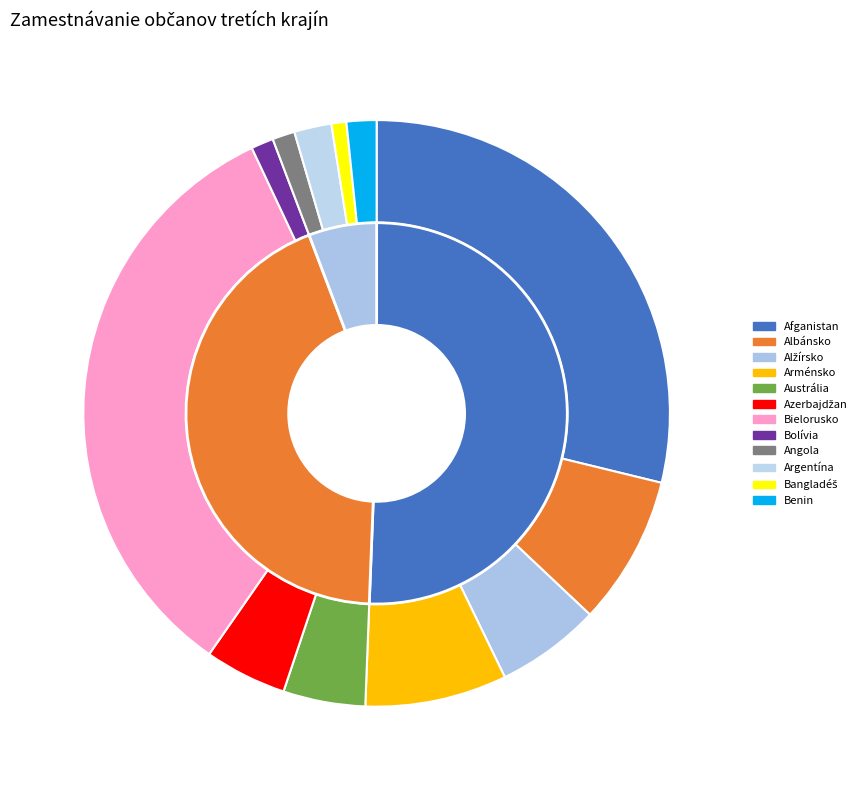

What portion of the pie excludes Austrália?

95.5%